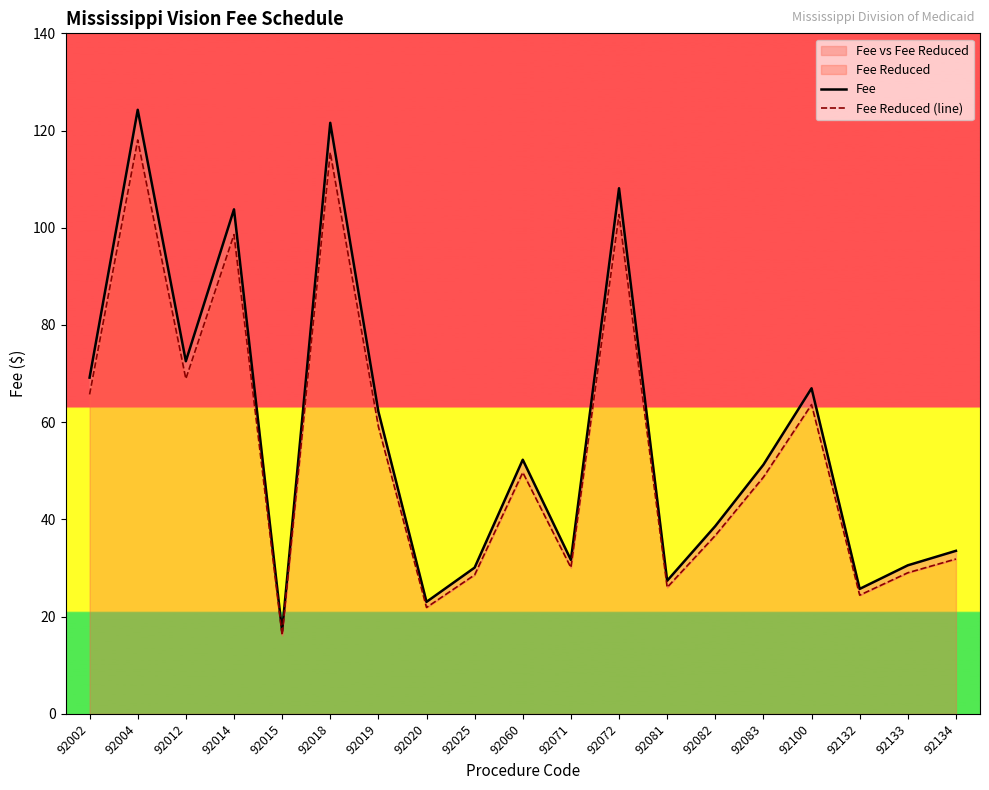

At which label does Fee reach its peak?

92004